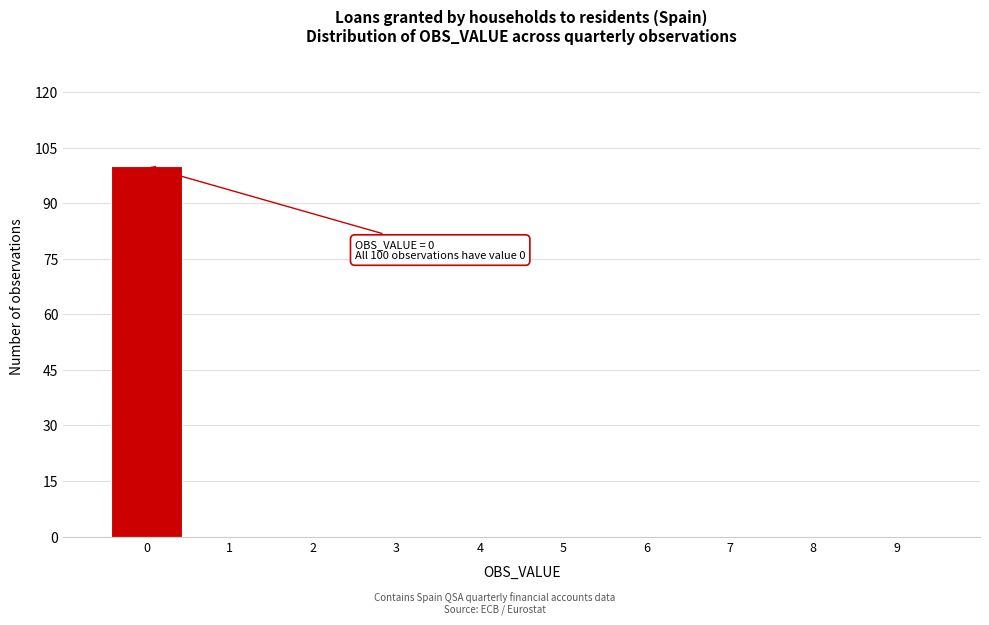

Over which range of the x-axis is the bar tallest?

-0.5 to 0.5